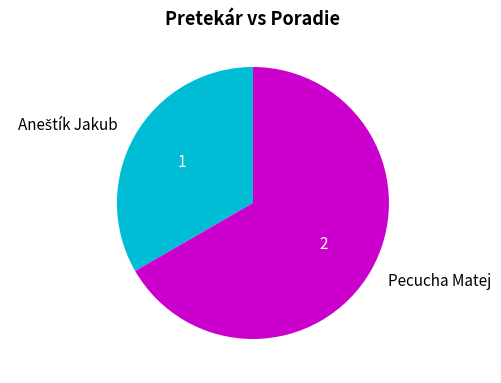

What is the largest slice in the pie chart?

Pecucha Matej